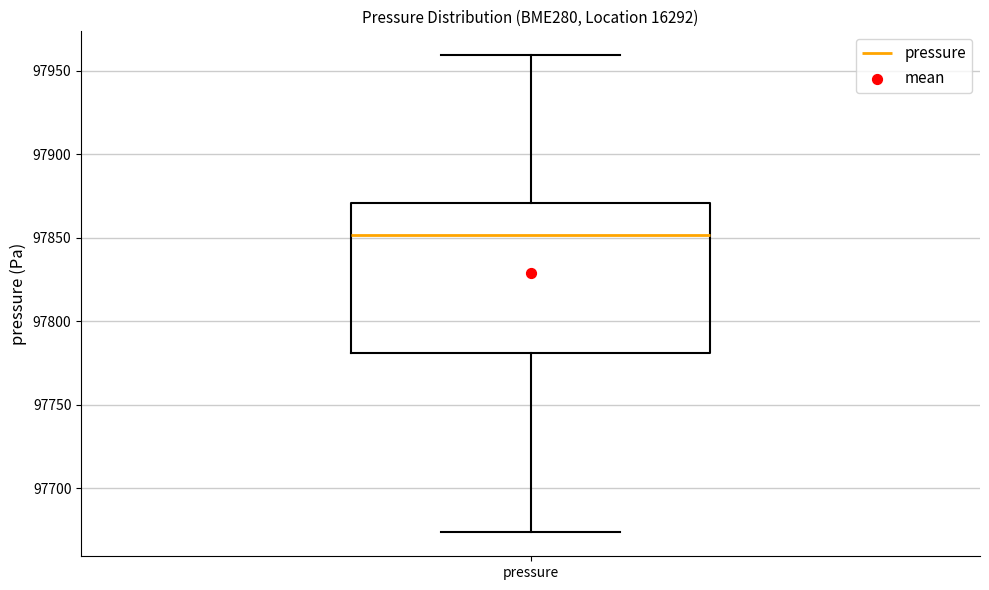

Where is the upper edge of the box for pressure on the y-axis? The values are not printed on the chart, so give them approximately, as read against the axis.

97870